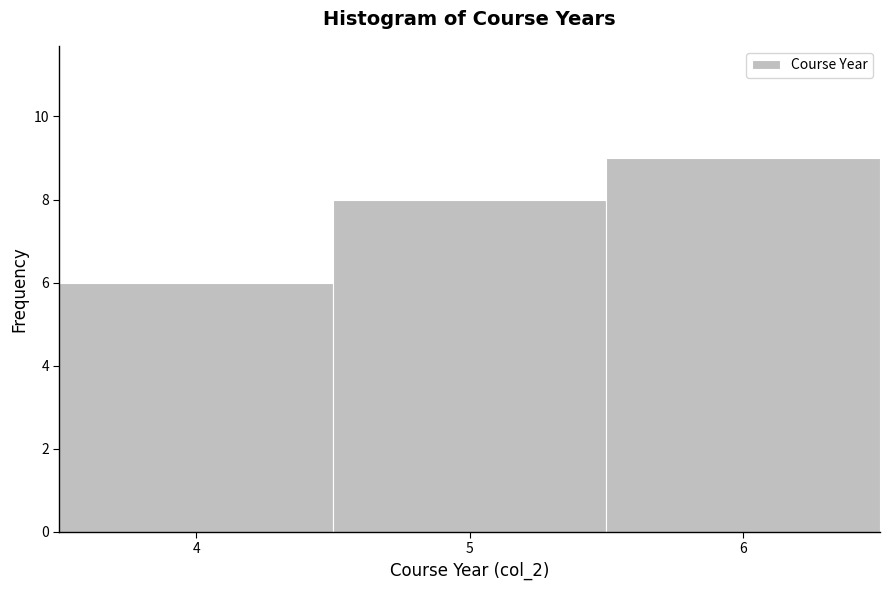

Reading left to right, transcribe this chart: for each bar, give the range it covers on the x-axis and its height. The values are not printed on the chart, so give them approximately, as read against the axis.

3.5 to 4.5: 6
4.5 to 5.5: 8
5.5 to 6.5: 9